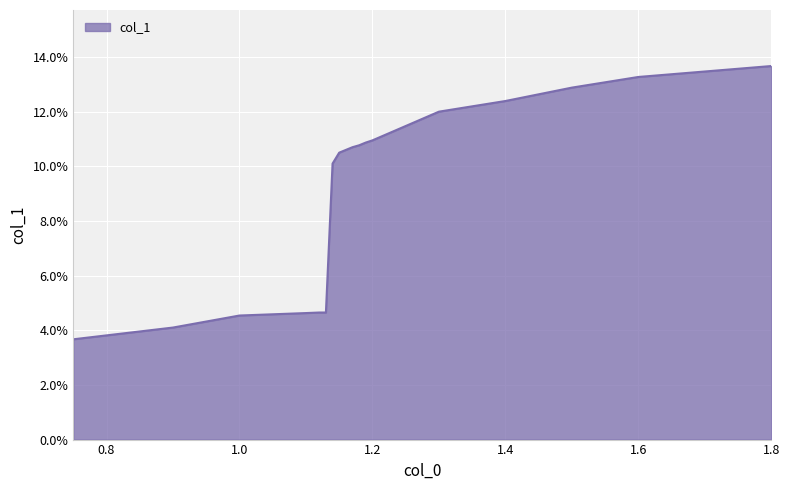

Does the chart display data point markers on the line(s)?

No